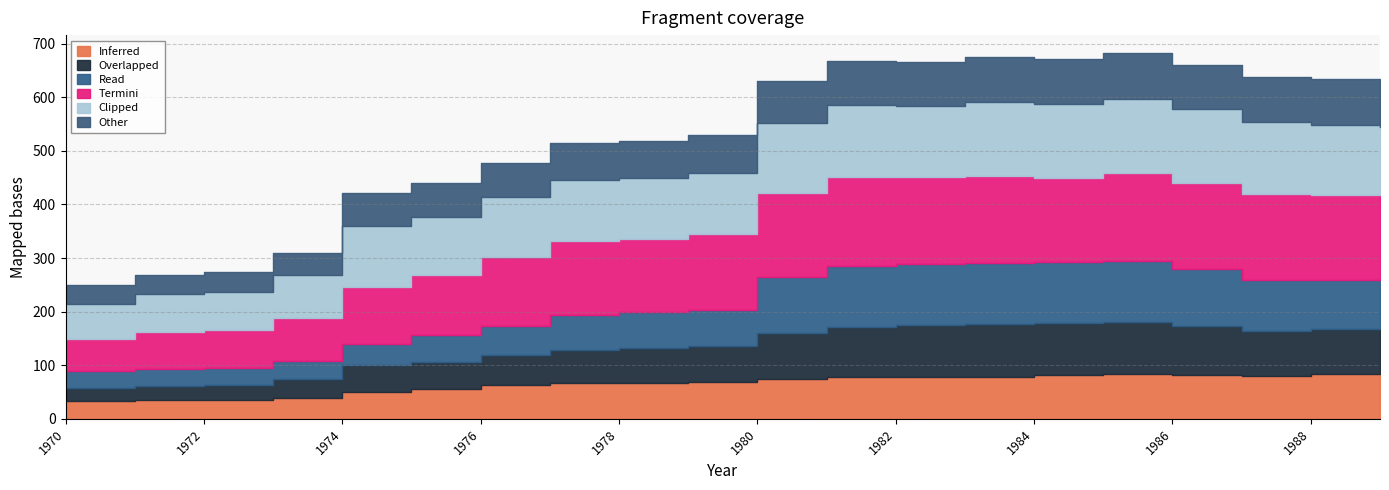

How many lines are shown in the chart?

6